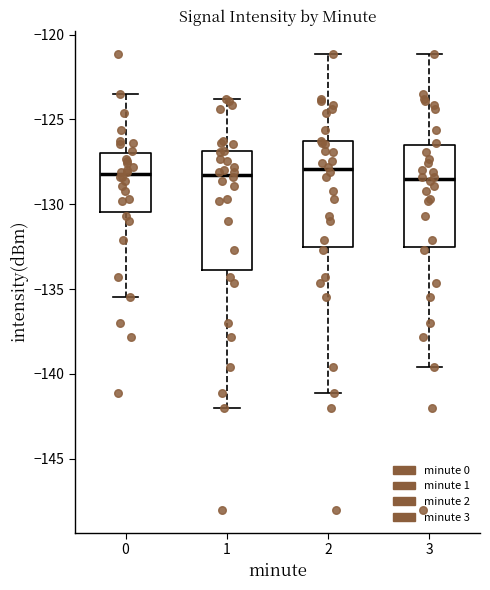

Reading left to right, transcribe this box plot: for each box, give where its median line is, the range the box spans, and where its two whiskers end, as read against the y-axis. The values are not printed on the chart, so give them approximately, as read against the axis.

0: median -128.0, box -130.5 to -127.0, whiskers -135.5 to -123.5
1: median -128.0, box -134.0 to -127.0, whiskers -142.0 to -124.0
2: median -128.0, box -132.5 to -126.5, whiskers -141.0 to -121.0
3: median -128.5, box -132.5 to -126.5, whiskers -139.5 to -121.0